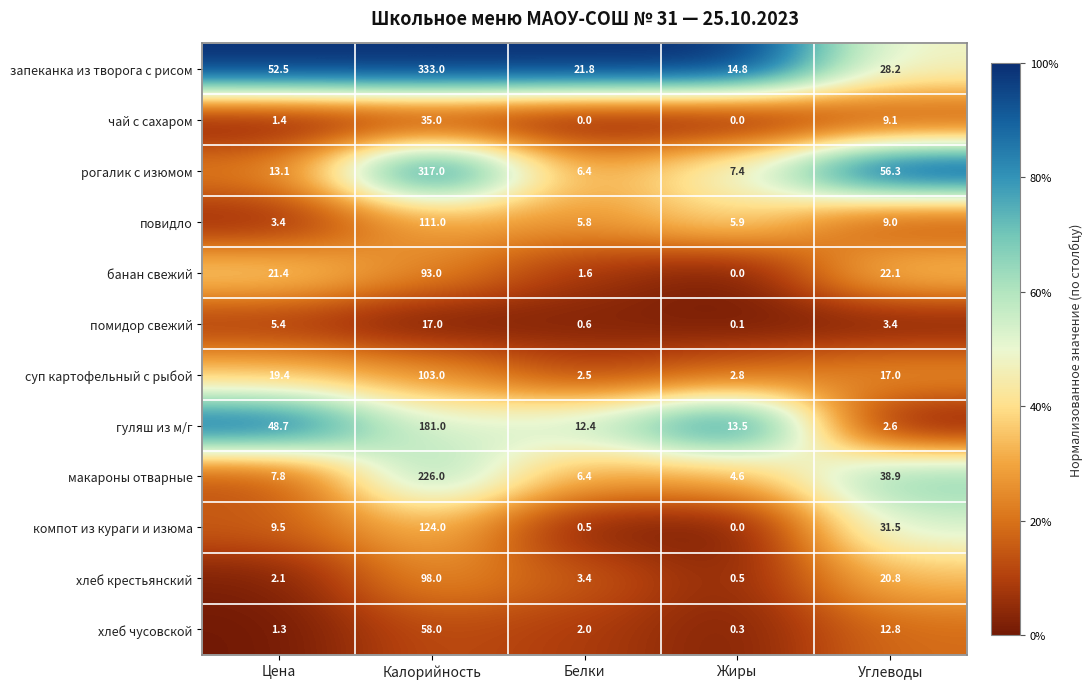

At which category is the sum across all series the highest?

Калорийность